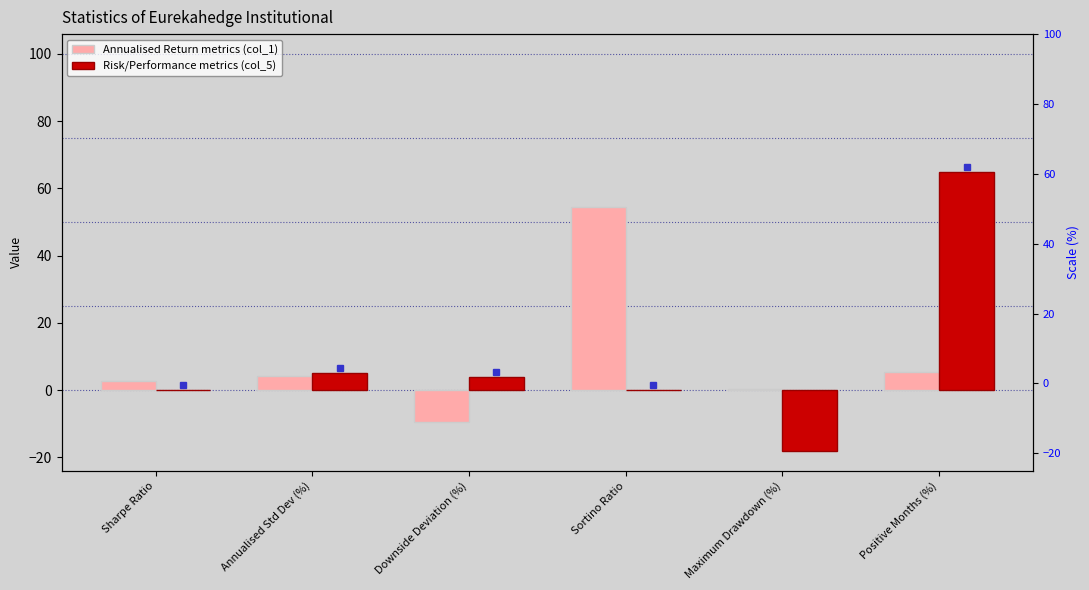

What is the lowest value of the Annualised Return metrics (col_1) series?

-9.4